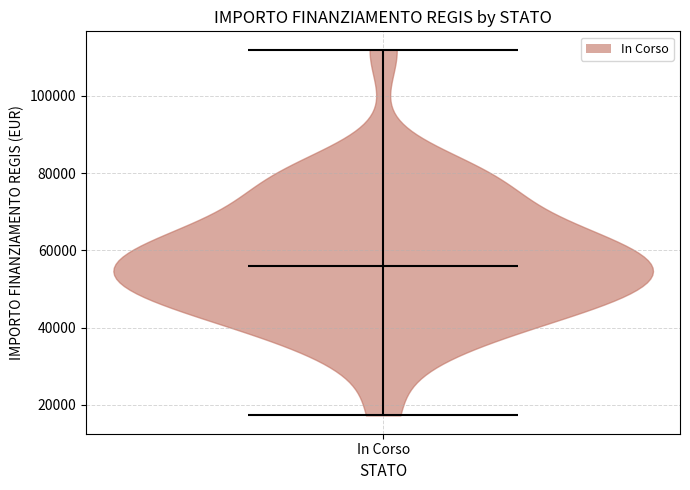

Read this violin plot against the y-axis: where its median line is, and the lowest and highest points the violin reaches. The values are not printed on the chart, so give them approximately, as read against the axis.

median line 56000, lowest point 18000, highest point 112000